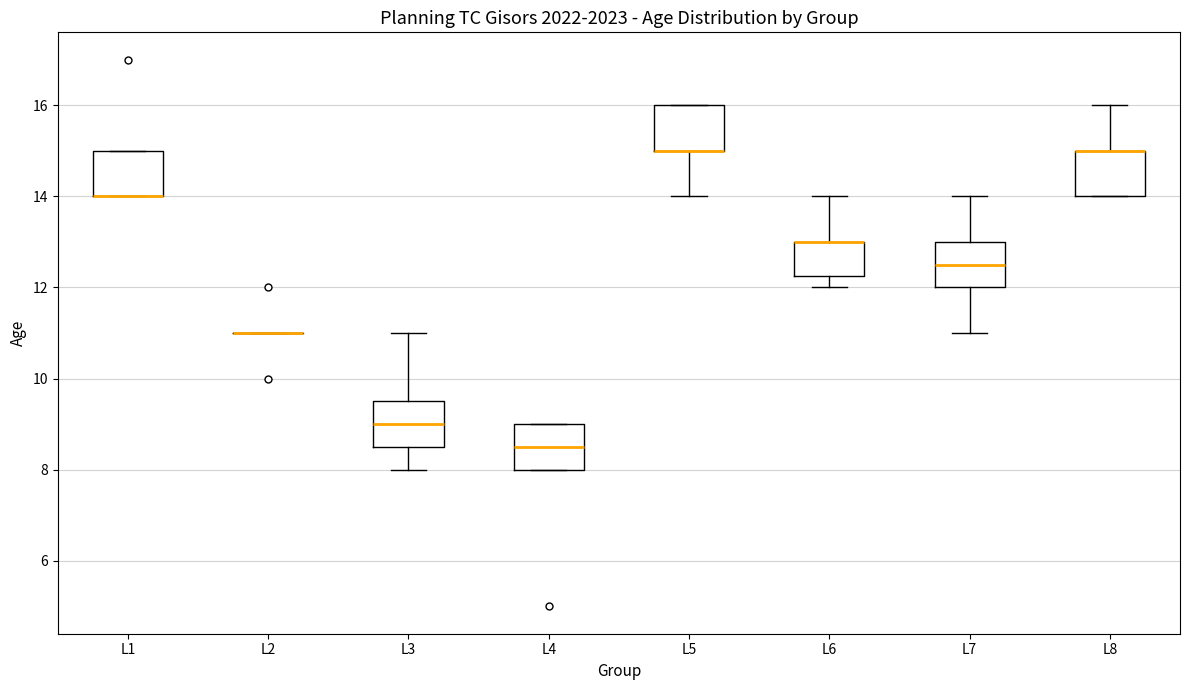

Reading left to right, transcribe this box plot: for each box, give where its median line is, the range the box spans, and where its two whiskers end, as read against the y-axis. The values are not printed on the chart, so give them approximately, as read against the axis.

L1: median 14.0 (drawn on the box's lower edge), box 14.0 to 15.0, whiskers 14.0 to 15.0
L2: box collapsed to a line at 11.0, whiskers 11.0 to 11.0
L3: median 9.0, box 8.6 to 9.6, whiskers 8.0 to 11.0
L4: median 8.6, box 8.0 to 9.0, whiskers 8.0 to 9.0
L5: median 15.0 (drawn on the box's lower edge), box 15.0 to 16.0, whiskers 14.0 to 16.0
L6: median 13.0 (drawn on the box's upper edge), box 12.2 to 13.0, whiskers 12.0 to 14.0
L7: median 12.6, box 12.0 to 13.0, whiskers 11.0 to 14.0
L8: median 15.0 (drawn on the box's upper edge), box 14.0 to 15.0, whiskers 14.0 to 16.0